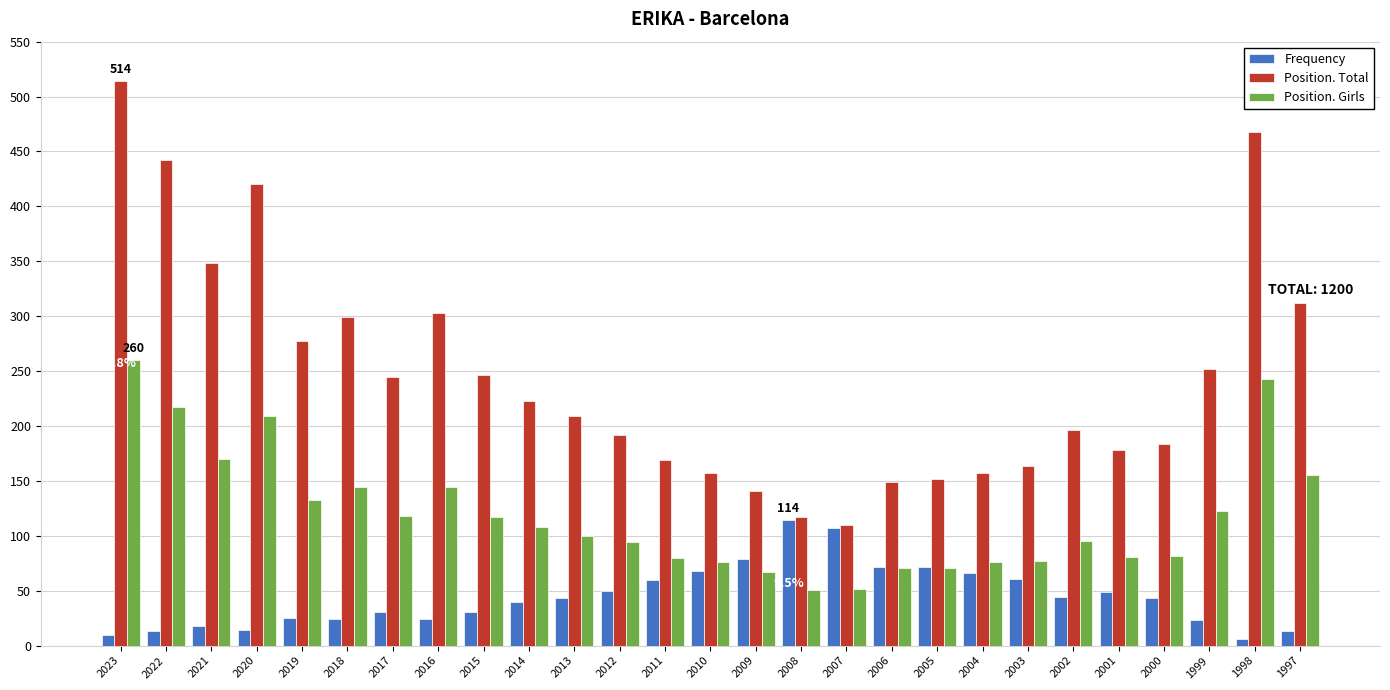

List the series in order of their overall mean, lowest first.

Frequency, Position. Girls, Position. Total